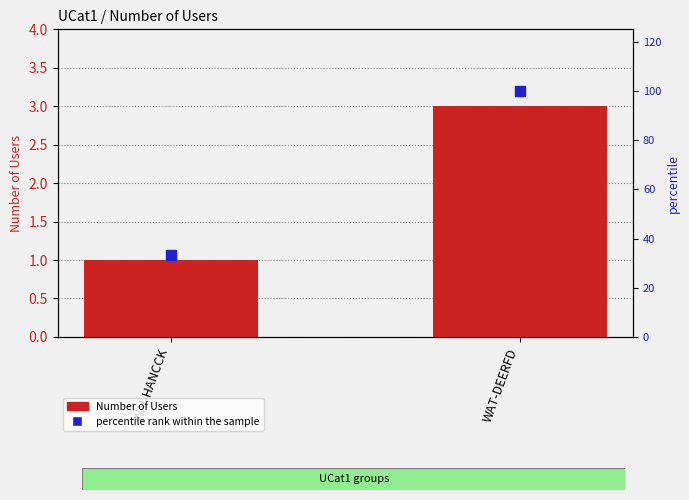

What are all the series names shown in the legend?

Number of Users, percentile rank within the sample